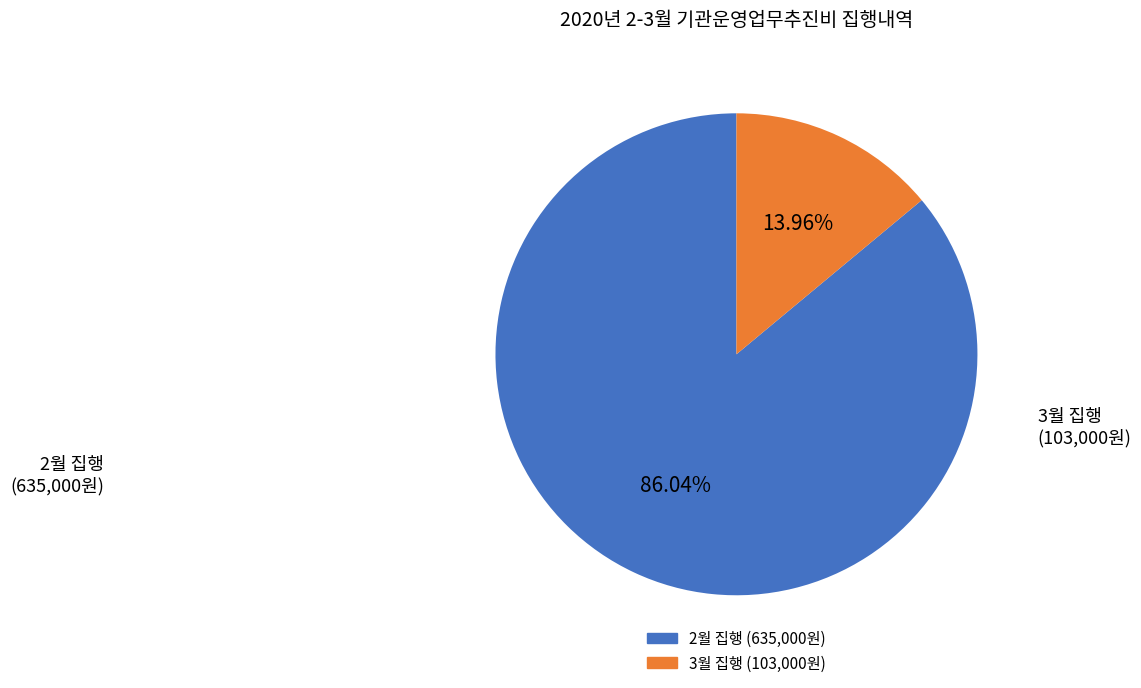

Is there a majority slice in this chart?

Yes